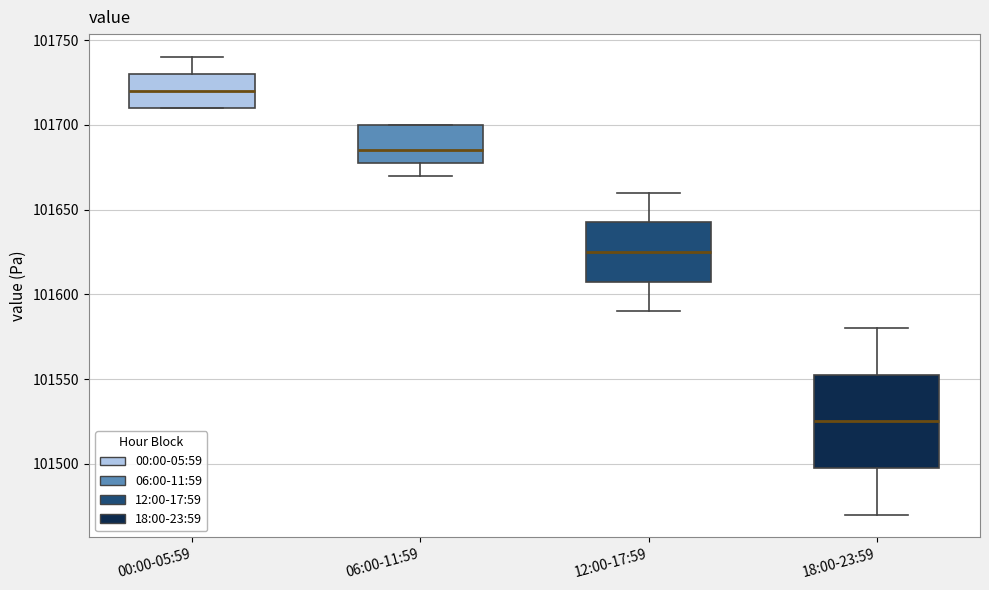

Which box has the highest median line?

00:00-05:59